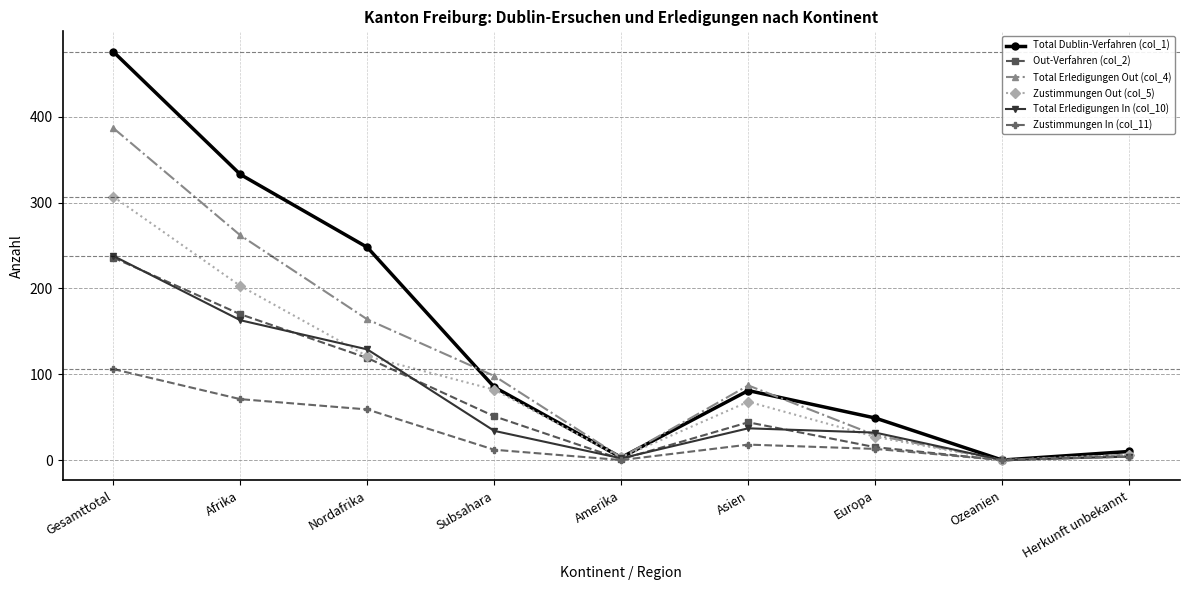

At how many categories does at least one series exceed 432?

1